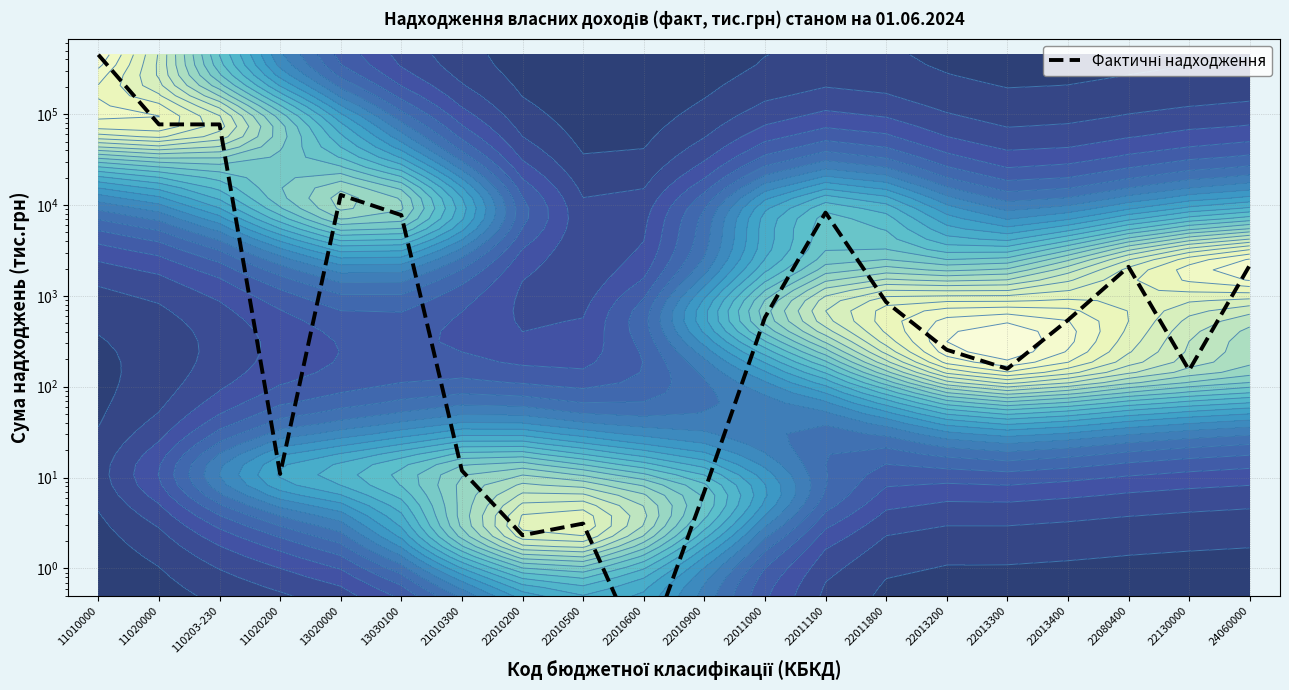

Rank the categories by value from highest to lowest.

11010000, 11020000, 110203-230, 13020000, 22011100, 13030100, 24060000, 22080400, 22011800, 22011000, 22013400, 22013200, 22013300, 22130000, 21010300, 11020200, 22010900, 22010500, 22010200, 22010600